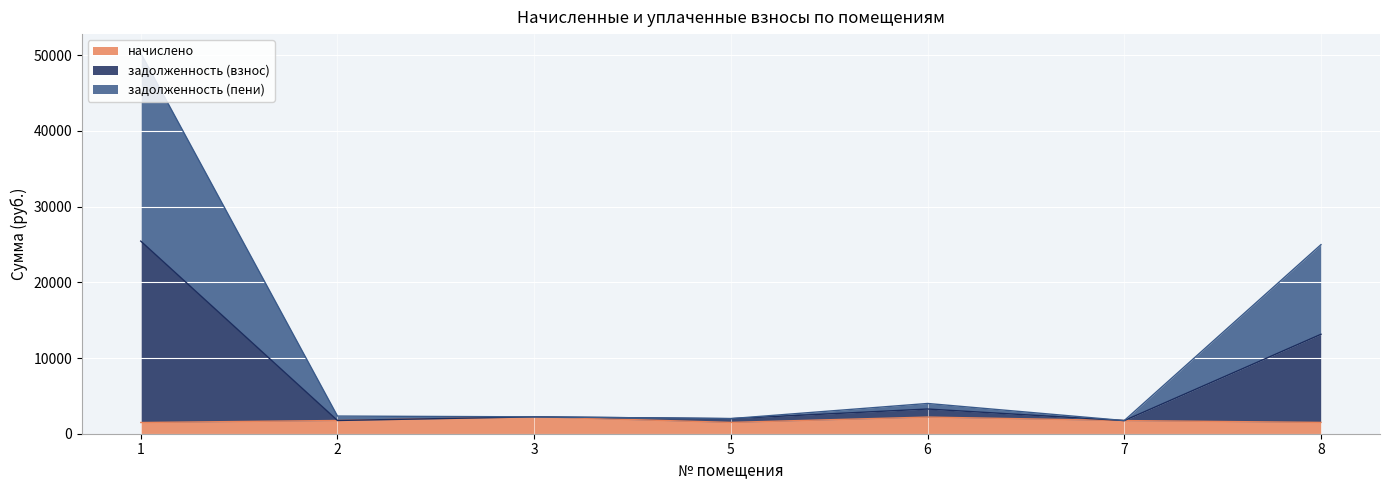

What is the total value across all series at 3?

2228.9